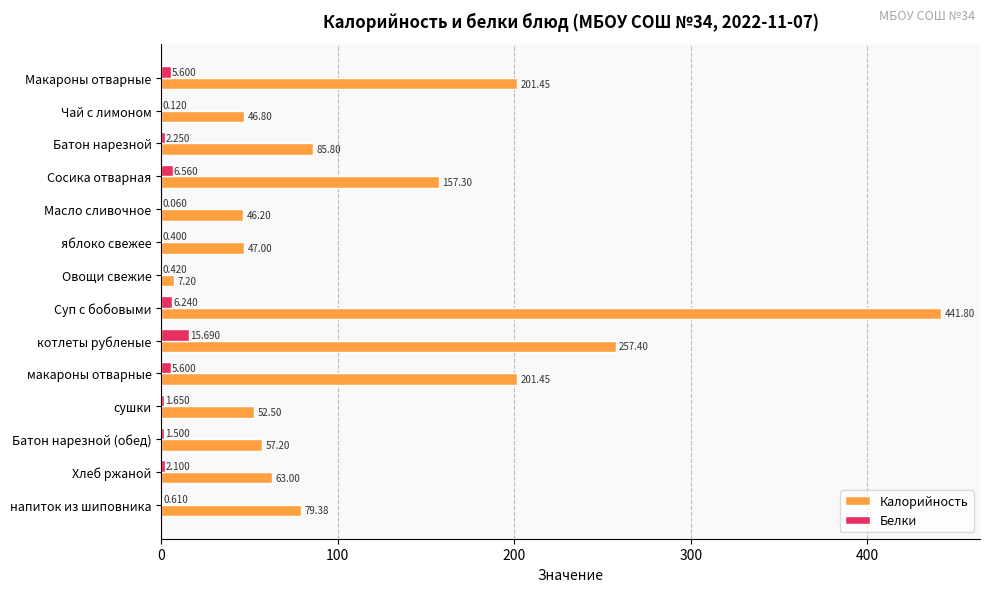

What is the sum of all Калорийность values?

1744.5